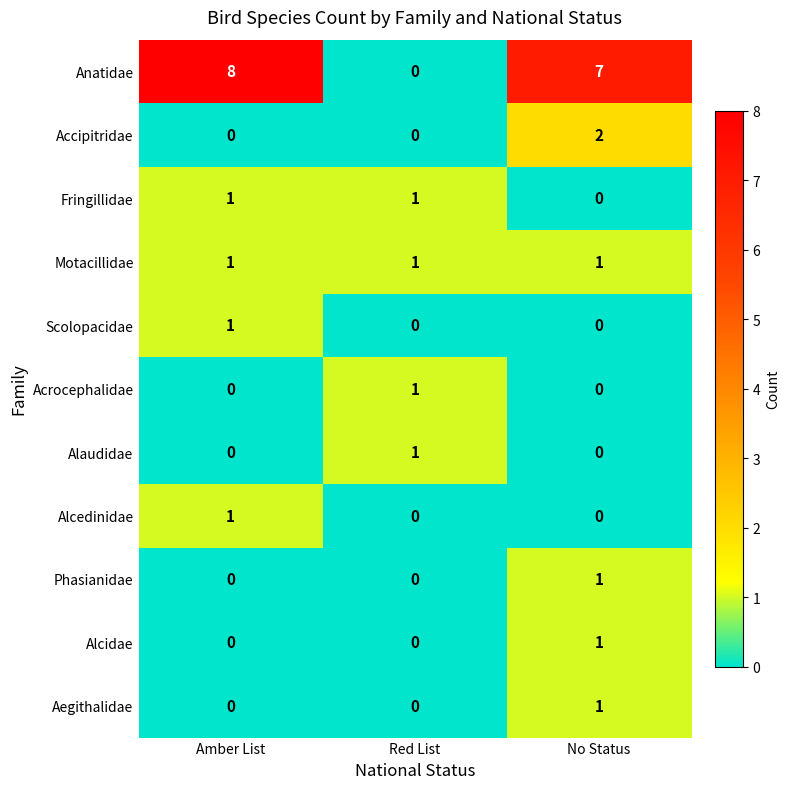

What is the sum of all Motacillidae values?

3